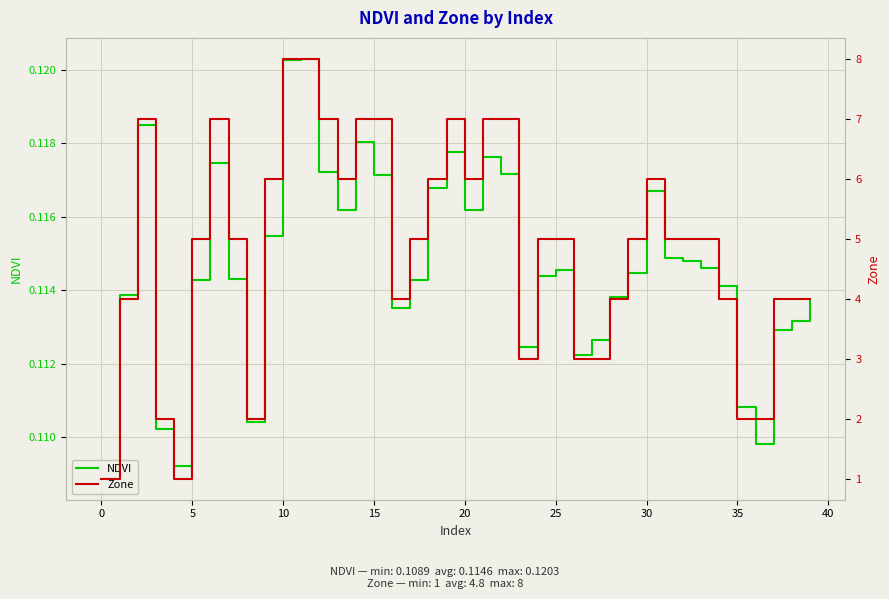

At how many categories does at least one series exceed 2?

34